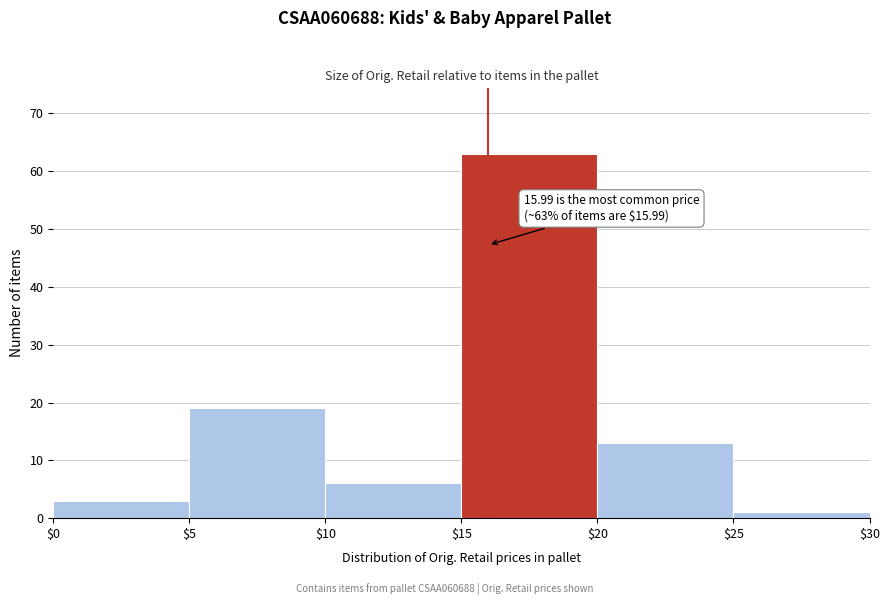

Which range on the x-axis has the tallest bar?

$15 to $20